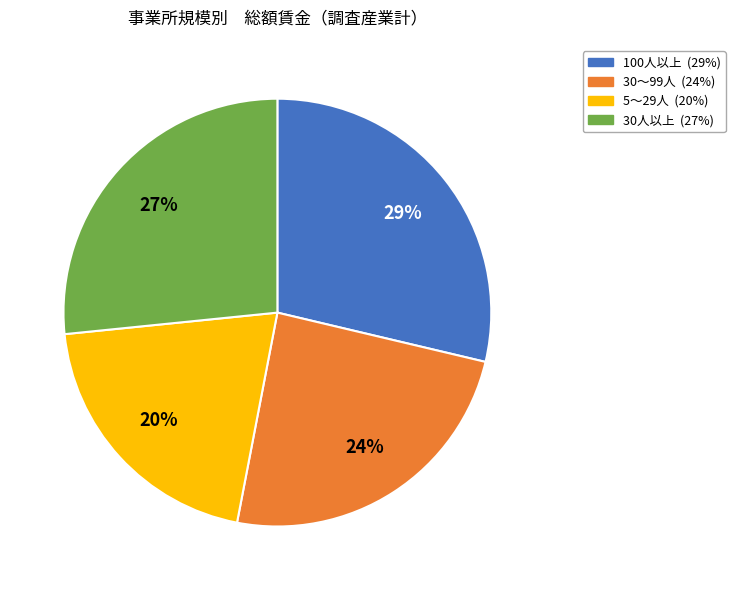

How many slices are in this pie chart?

4